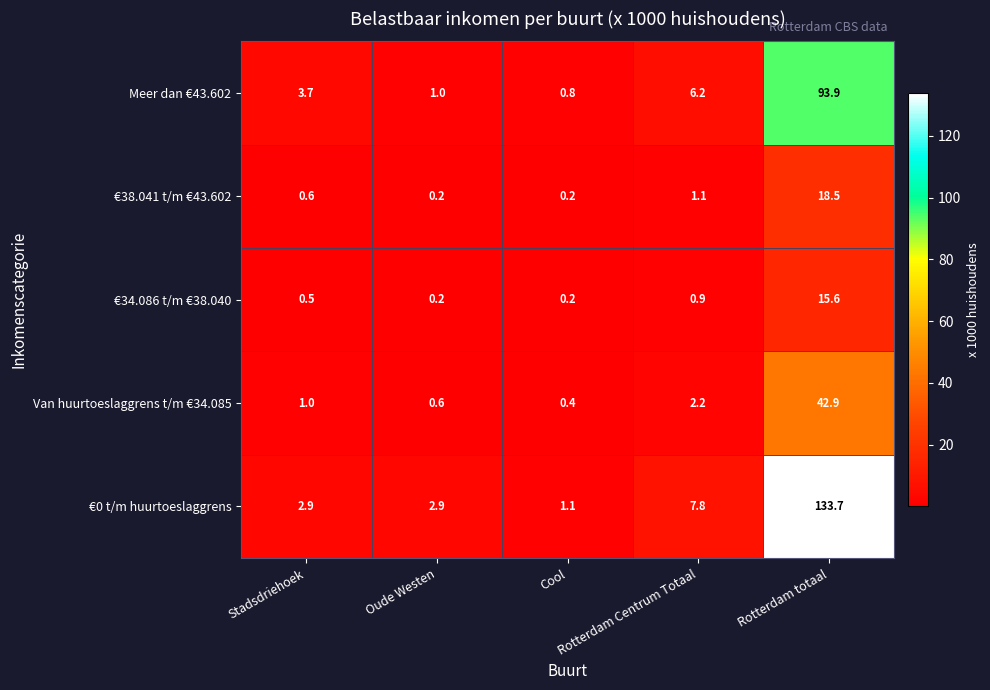

At which category is the sum across all series the highest?

Rotterdam totaal